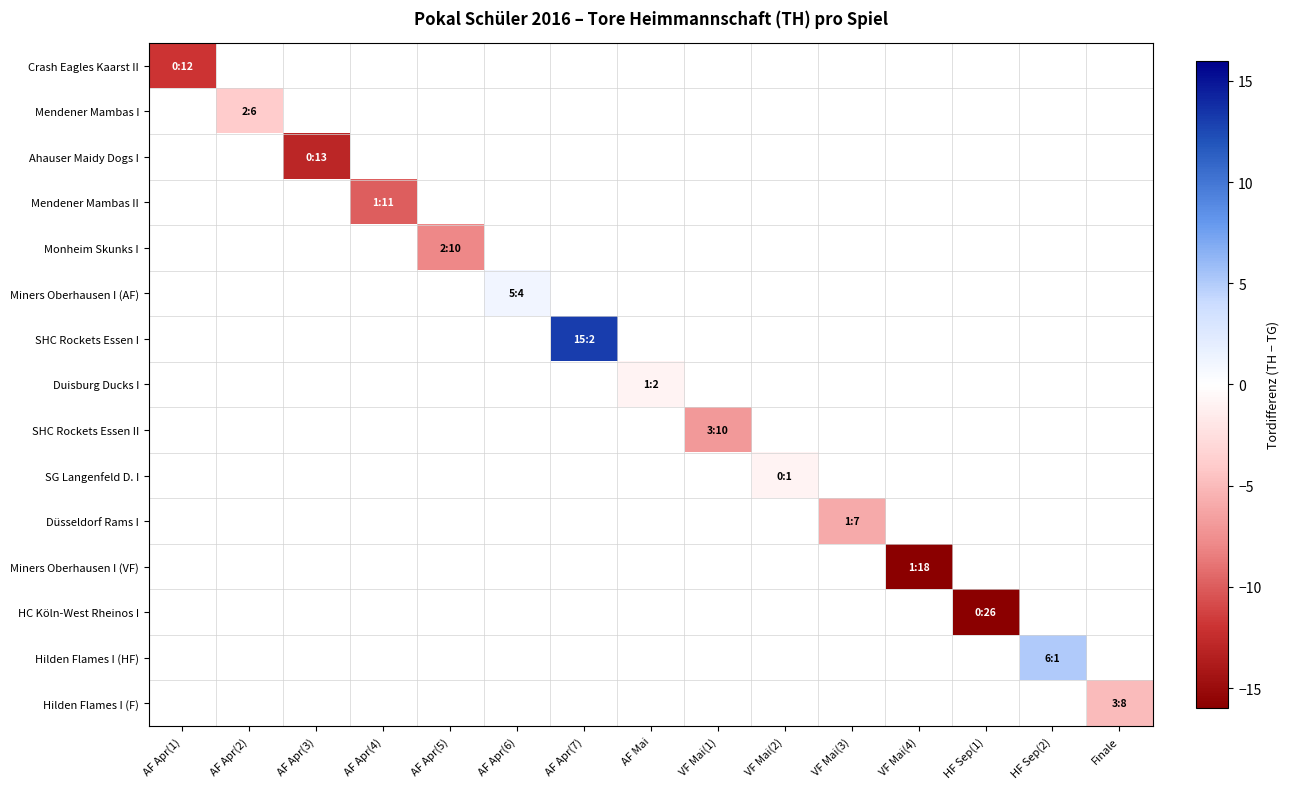

Which has a higher value, HF Sep(1) or AF Apr(7)?

AF Apr(7)